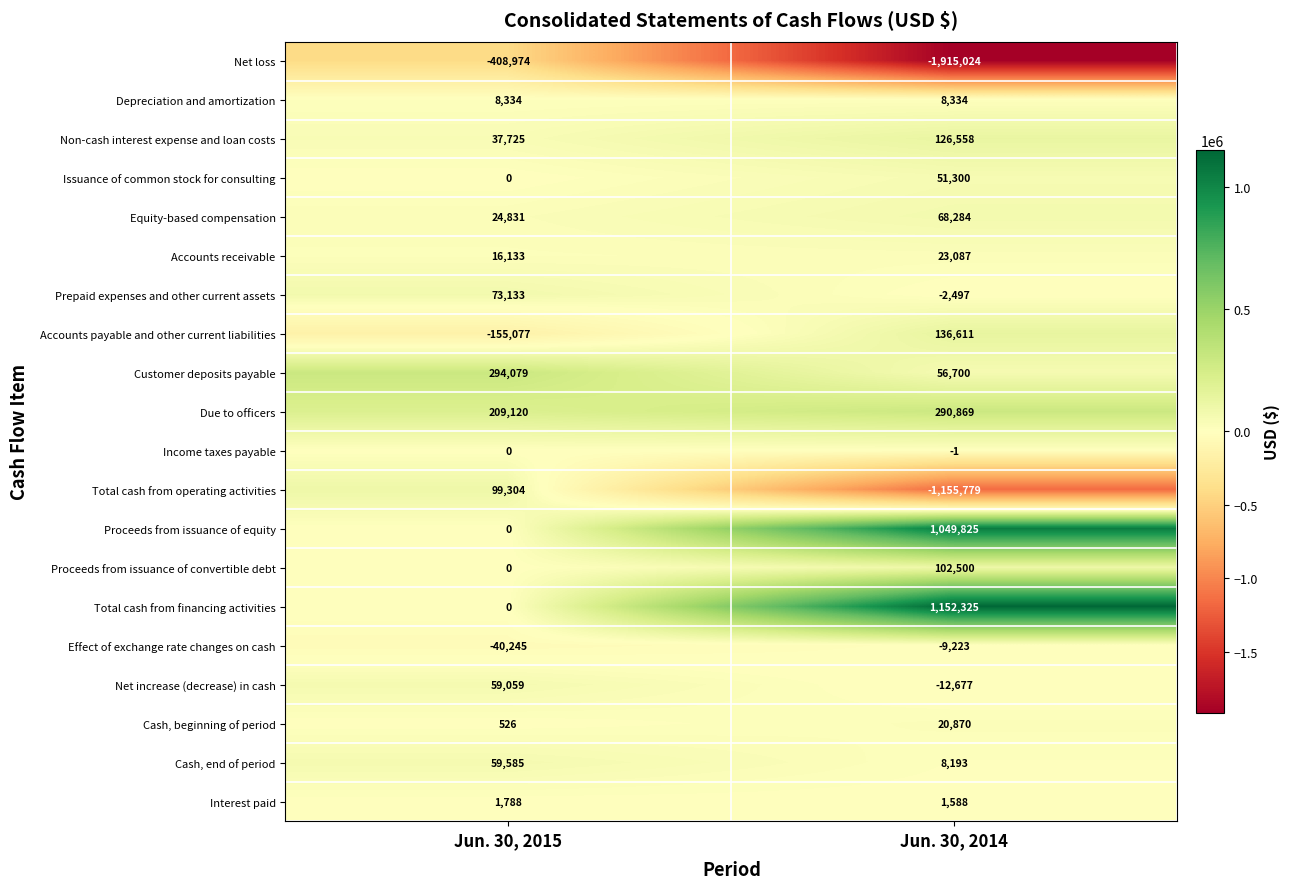

What is the sum of all Interest paid values?

3376